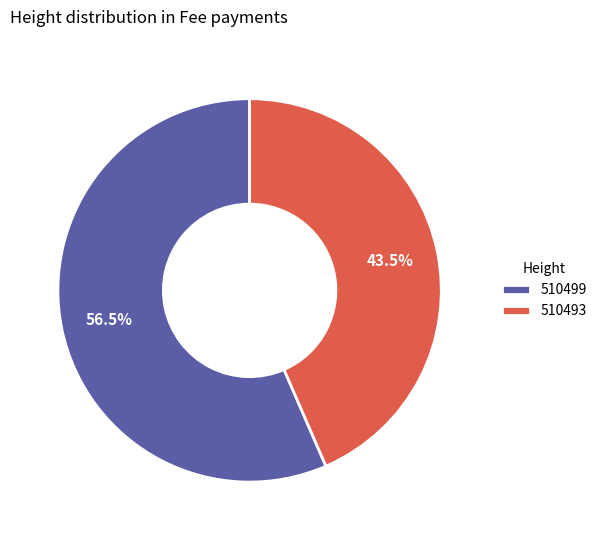

How many segments does this pie chart have?

2